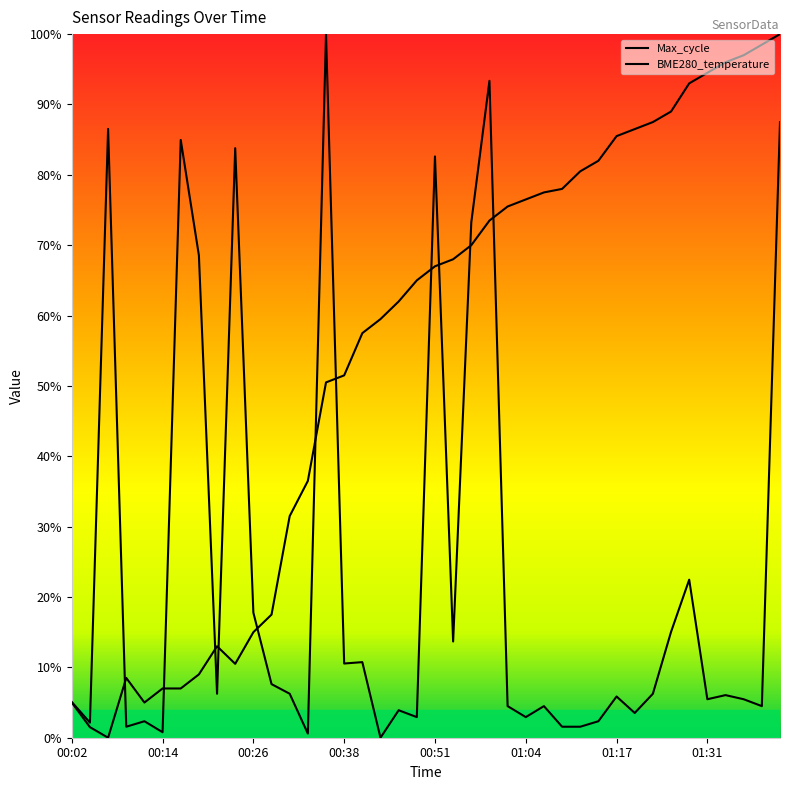

What is the label of the 1st point from the left?

00:02